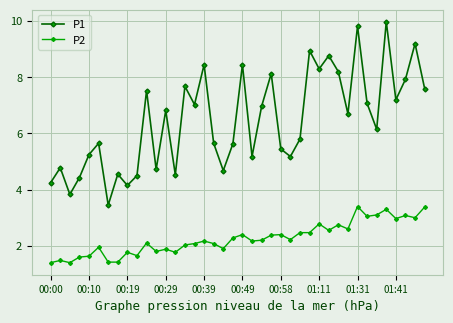

Which series has the largest total across all categories?

P1